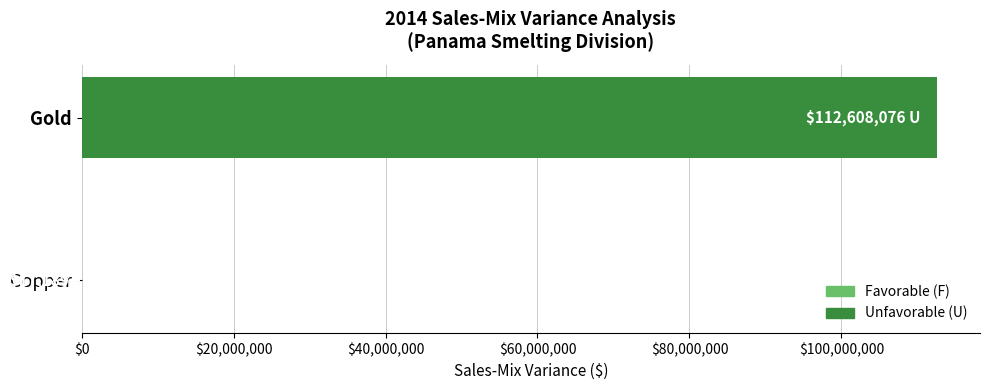

What is the sum of all values?

112625265.8